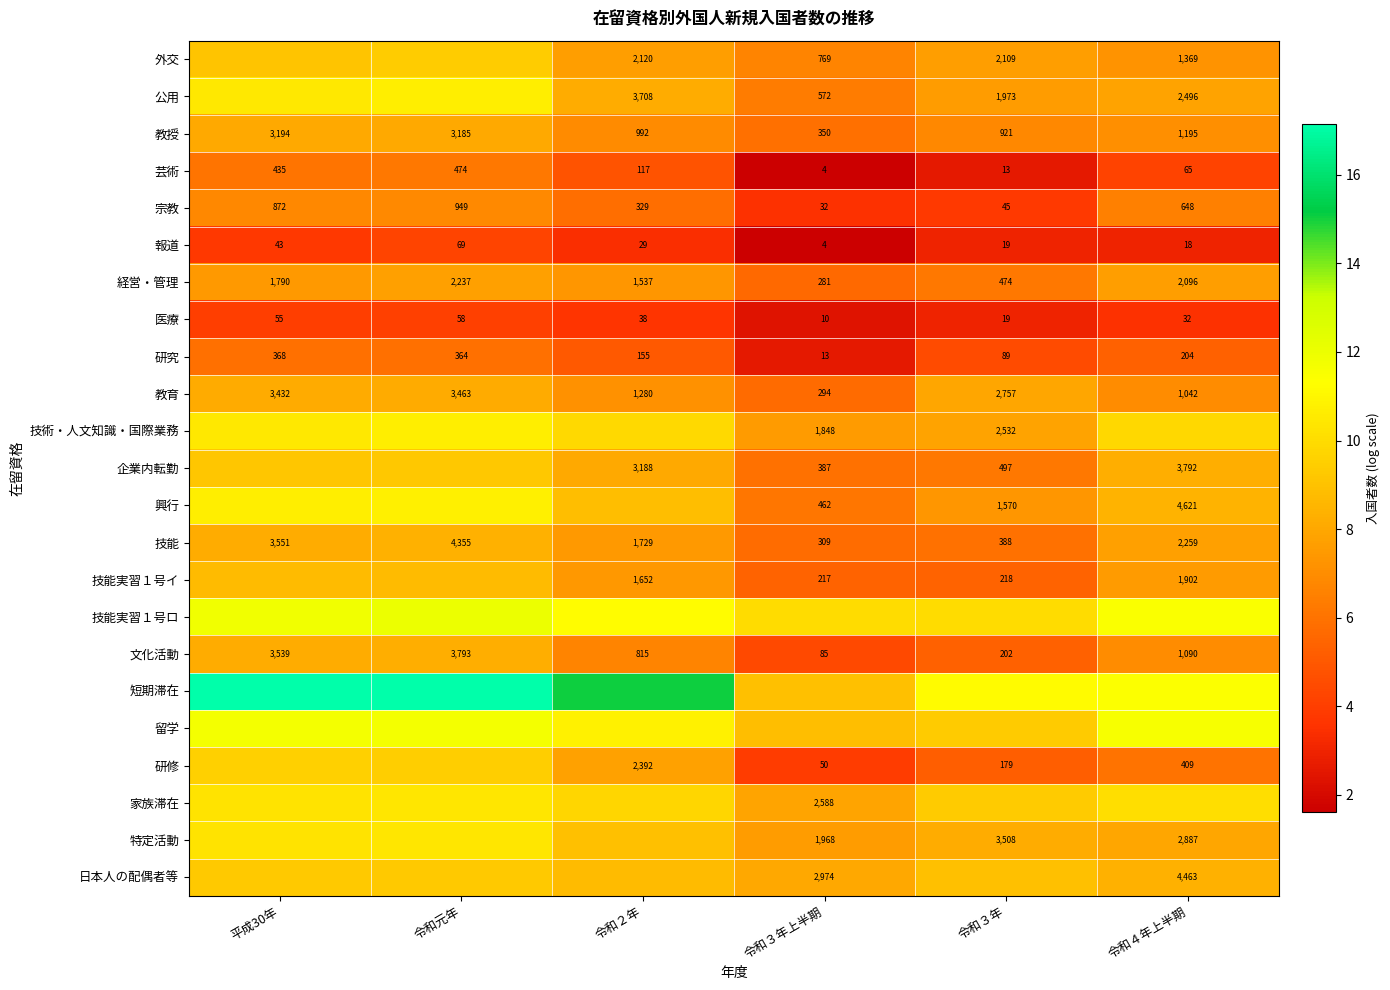

What is the difference between the maximum and minimum values in the 公用 series?

4.3